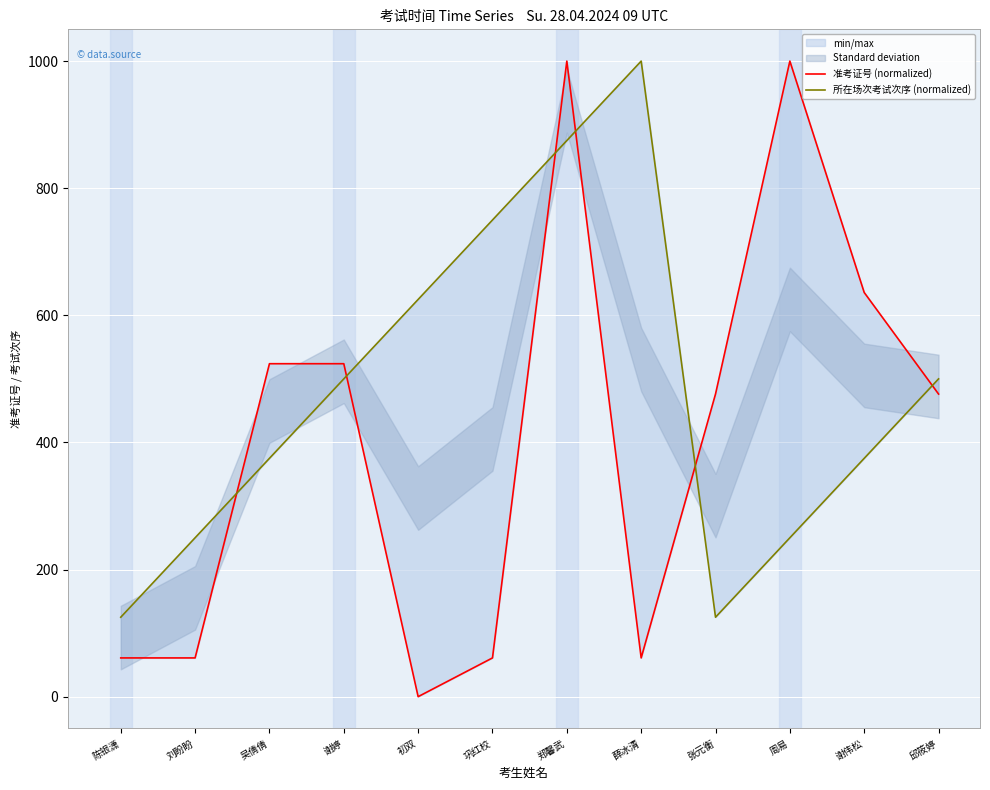

List the labels in order of 所在场次考试次序 (normalized) value, largest first.

薛冰清, 郑馨武, 巩红校, 初双, 谢婷, 邱筱婷, 吴倩倩, 谢伟松, 刘盼盼, 周易, 陈银潇, 张元衡